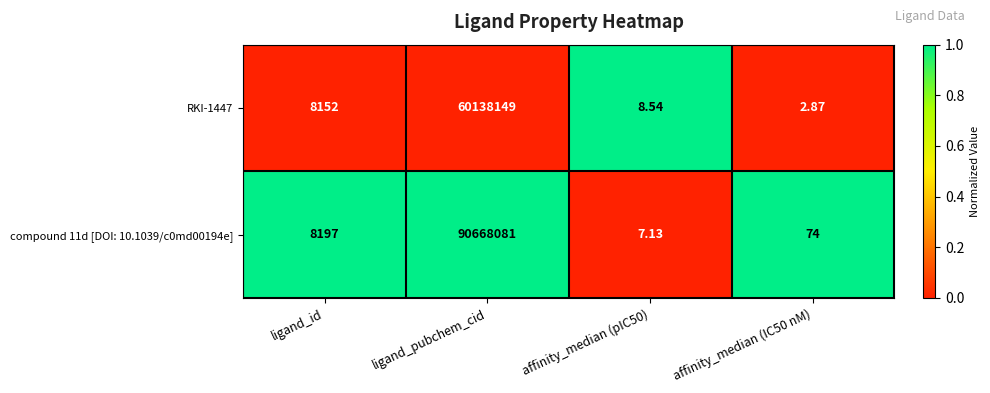

Which category has the highest value in the compound 11d [DOI: 10.1039/c0md00194e] series?

ligand_pubchem_cid